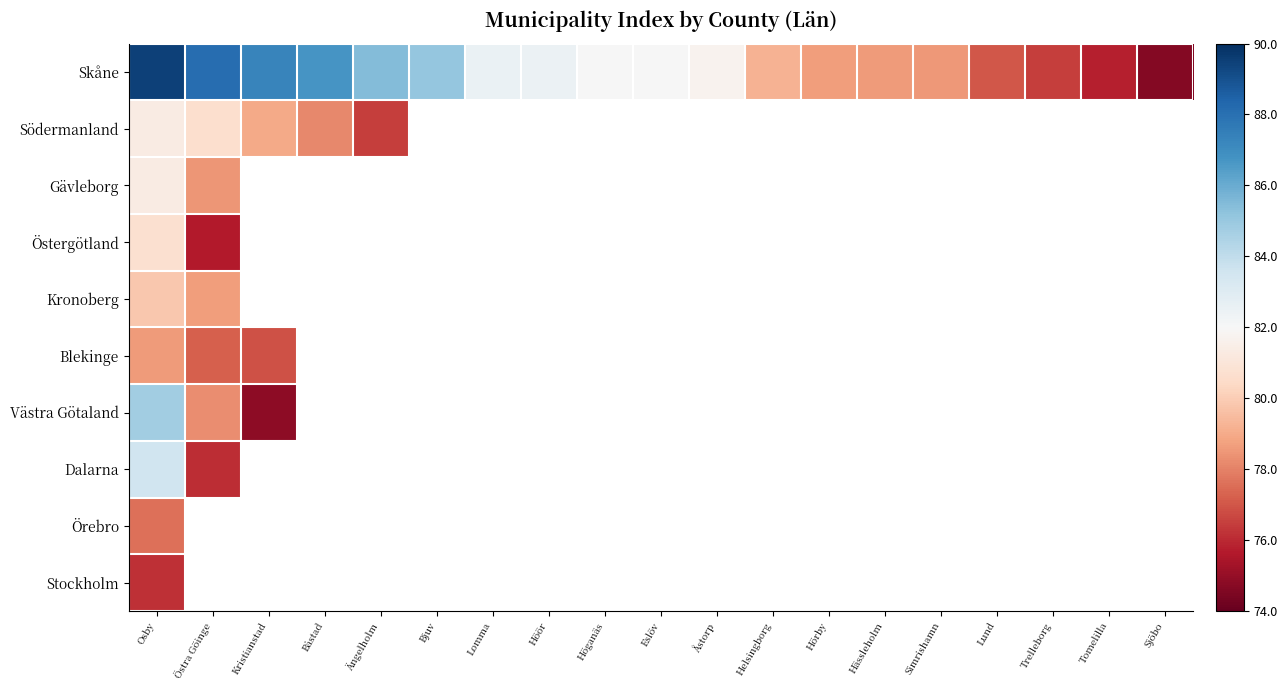

What is the lowest value of the Stockholm series?

76.2